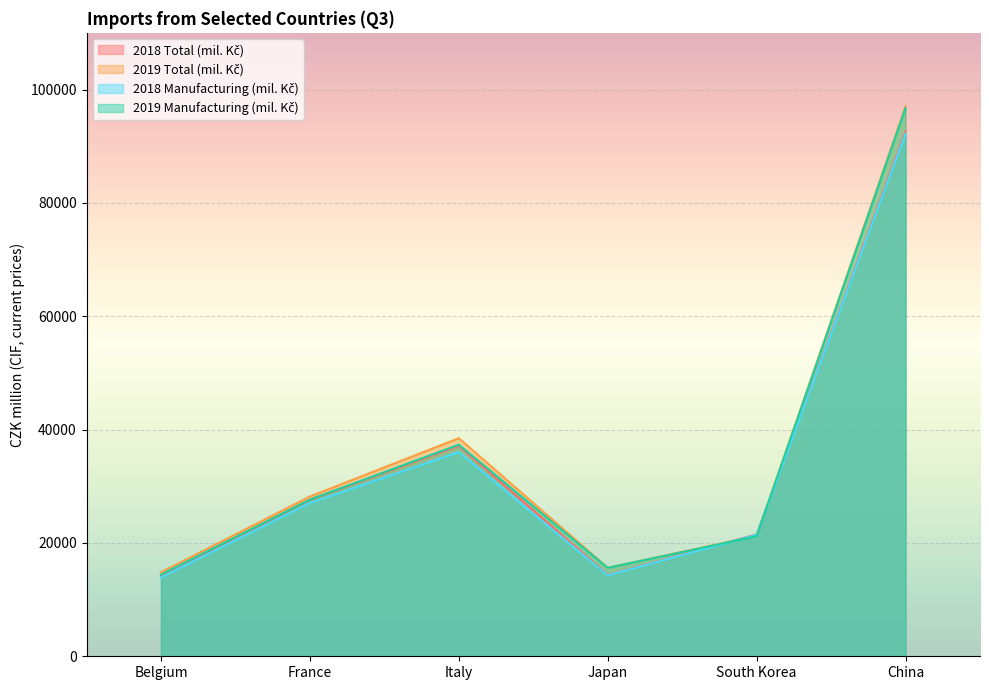

Rank the series by their maximum value, from highest to lowest.

2019 Total (mil. Kč), 2019 Manufacturing (mil. Kč), 2018 Total (mil. Kč), 2018 Manufacturing (mil. Kč)